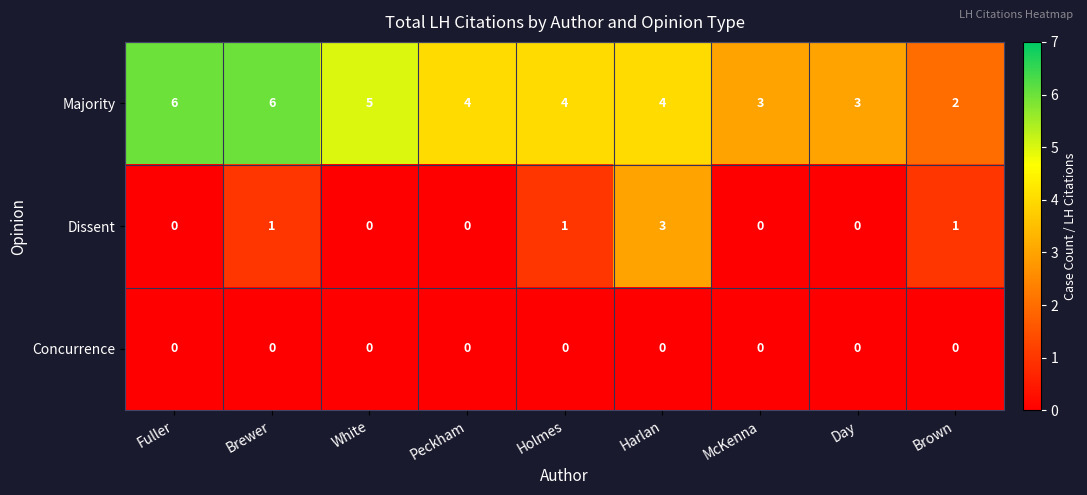

What is the maximum value shown in the chart?

6